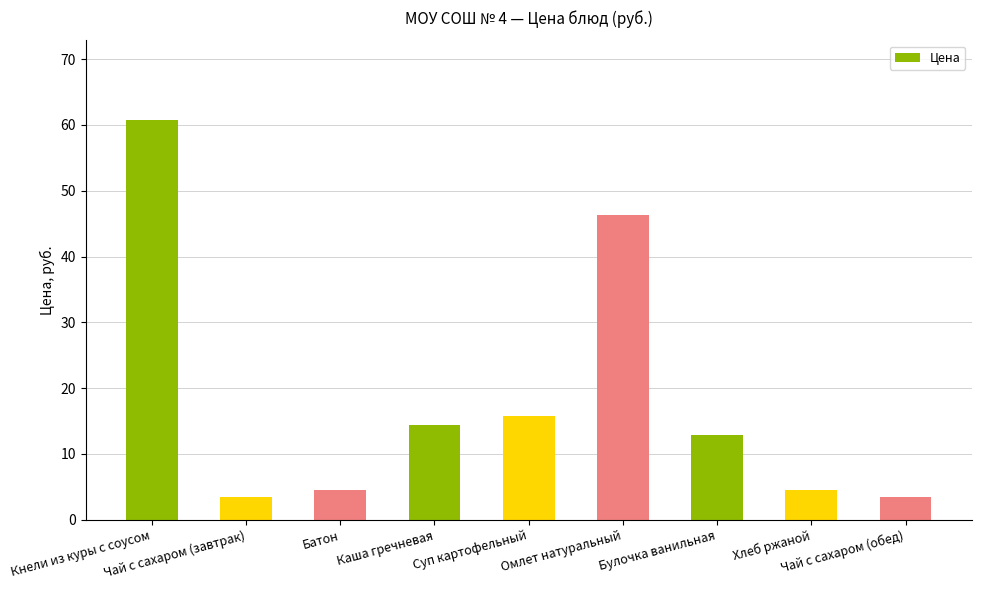

What is the label of the 6th bar from the left?

Омлет натуральный